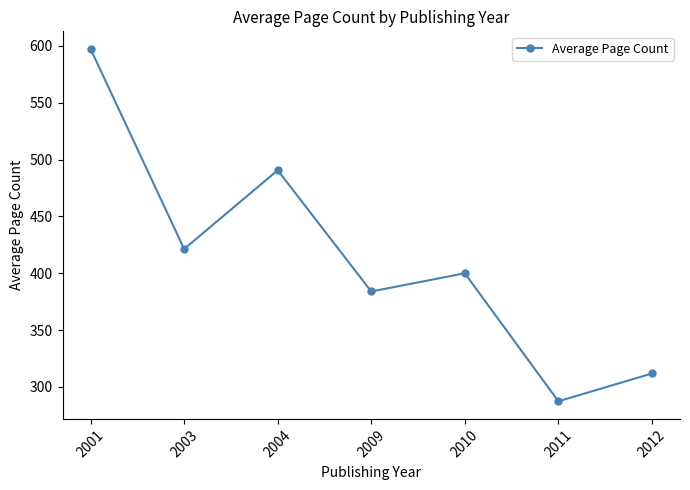

What is the approximate value at 2010?

400.0